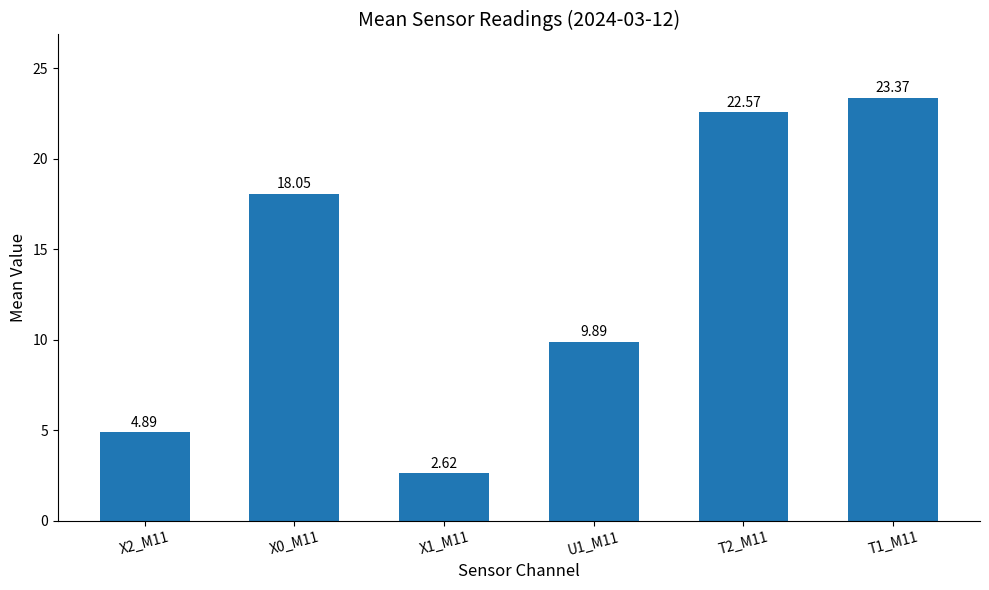

What is the value of the 5th bar from the left?

22.6